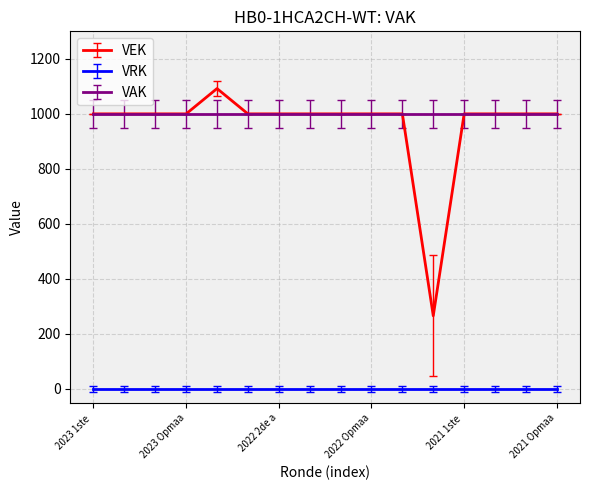

Which series has the largest range (max minus min)?

VEK